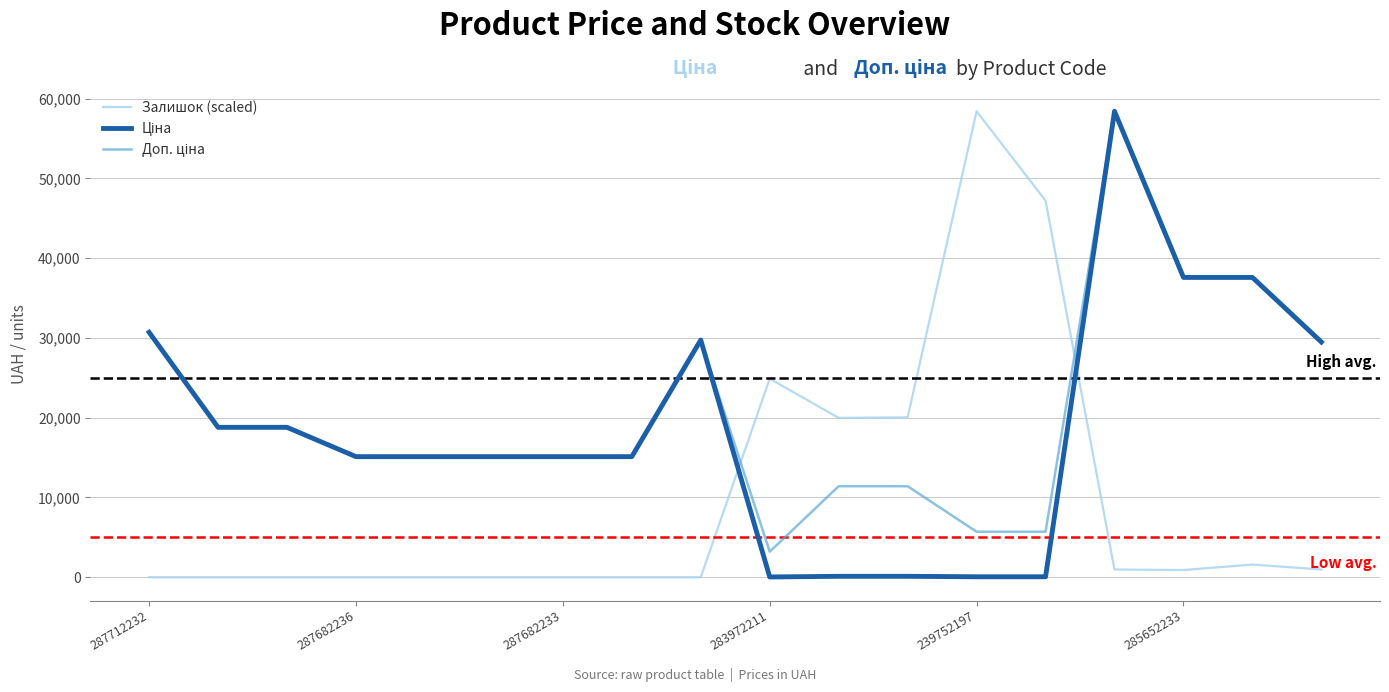

Is this an area chart (filled region under the line)?

No